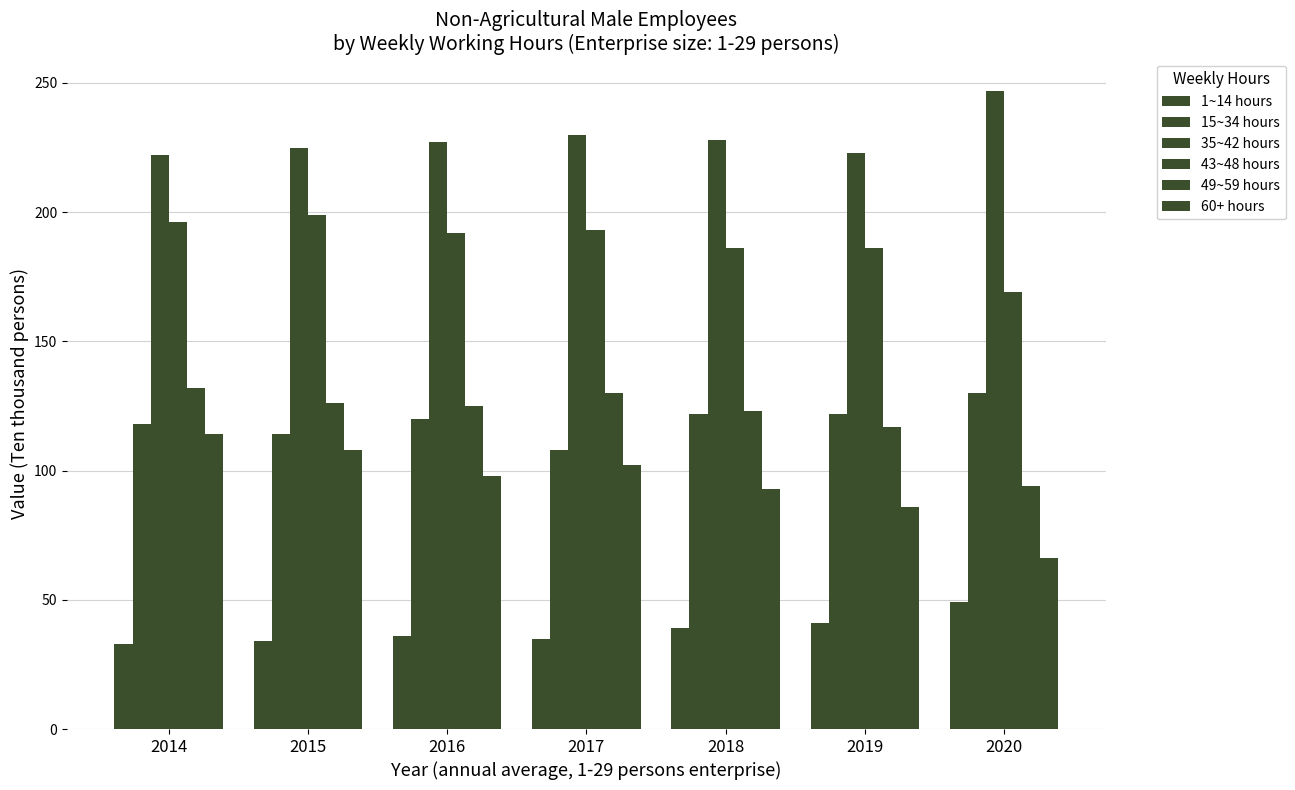

The value of 49~59 hours at 2016 is 194. True or false?

False